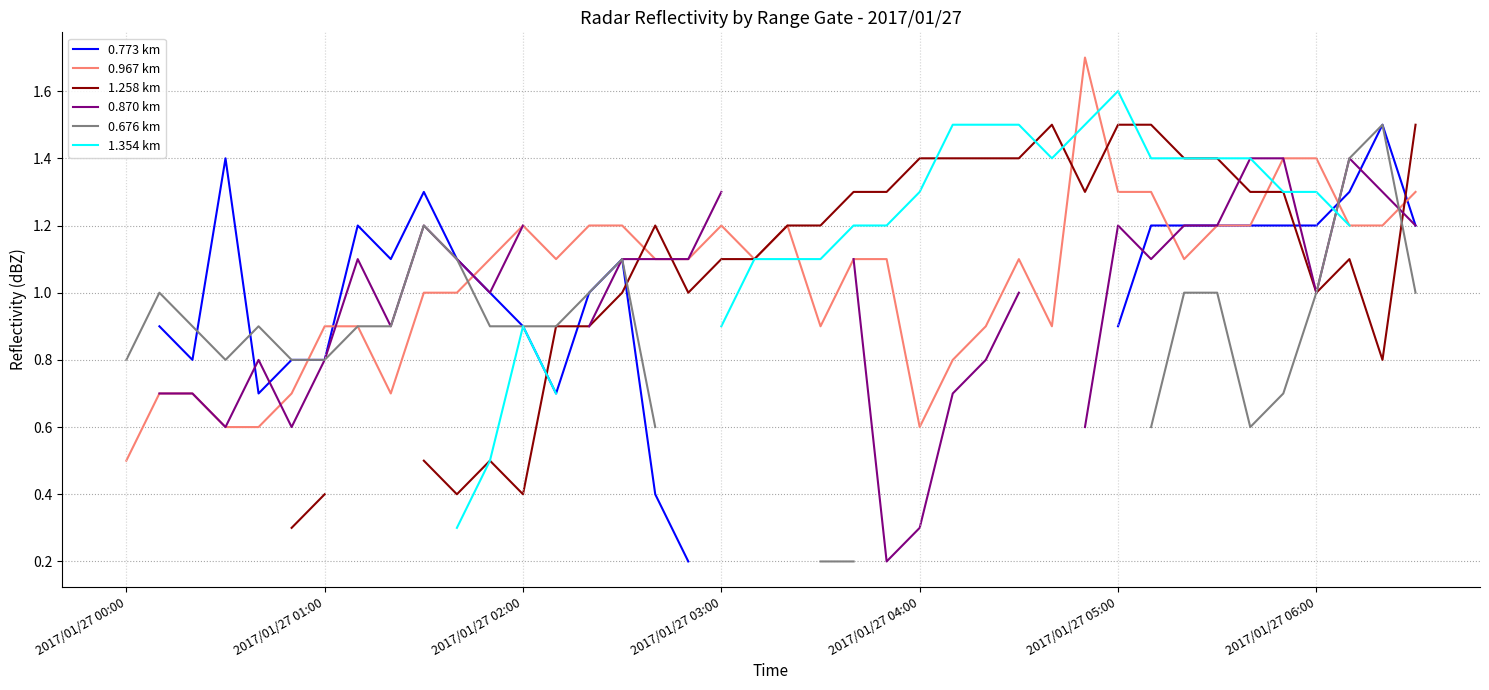

Which has a higher value, 35 or 2017/01/27 01:00?

35